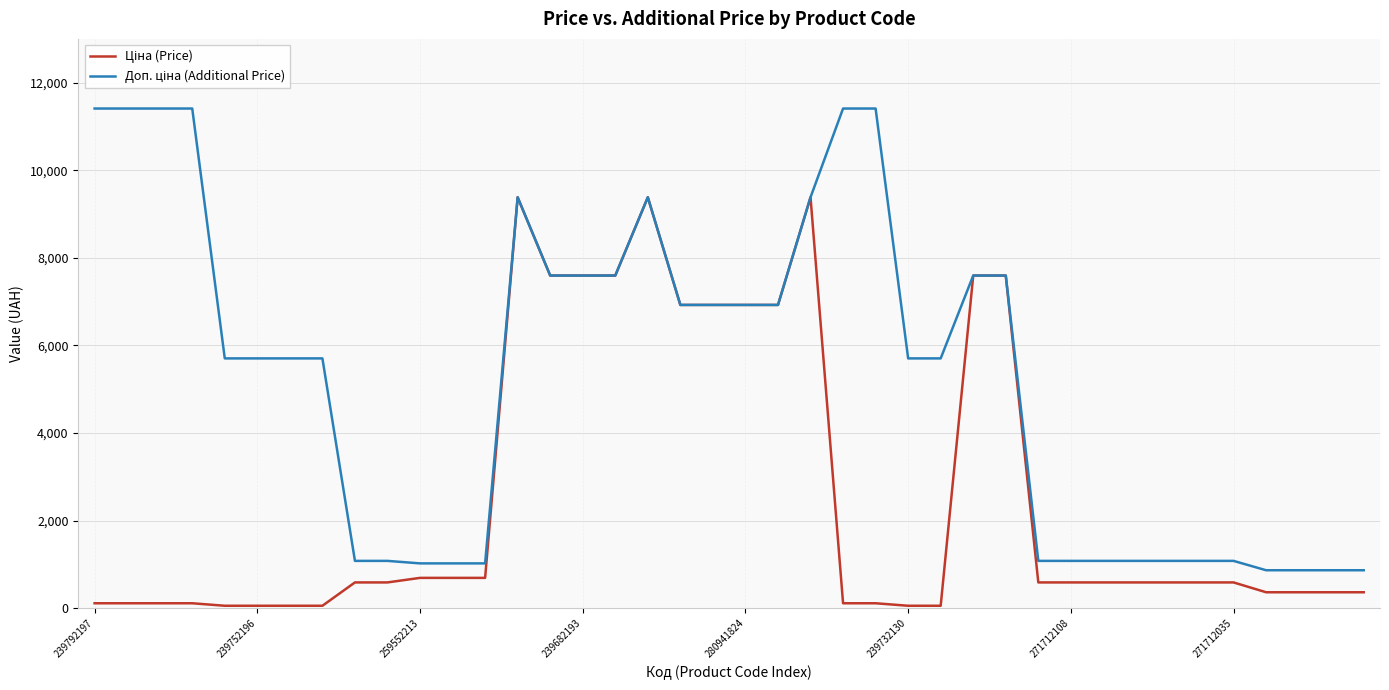

What is the greatest value displayed?

11410.0